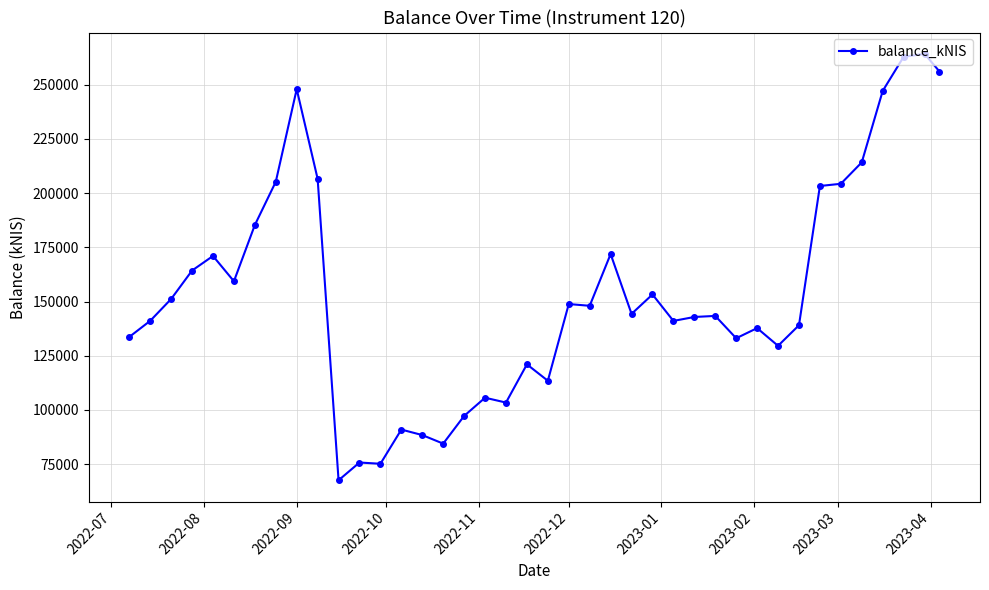

What is the smallest value displayed?

67612.4